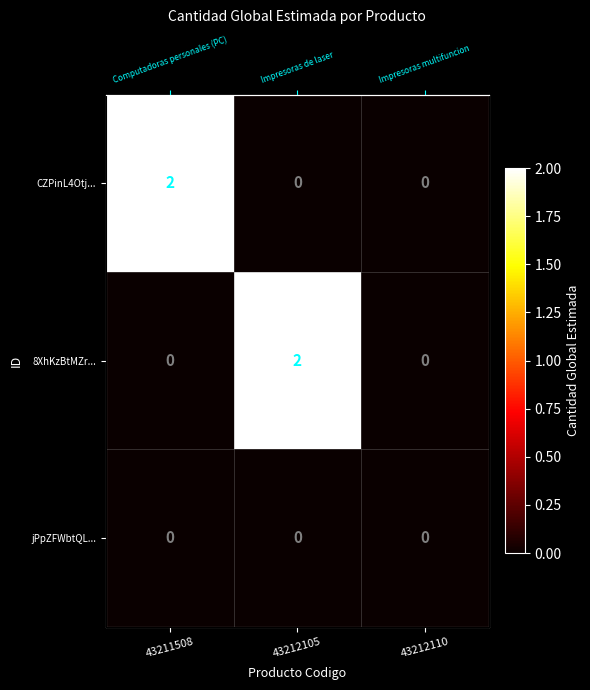

Which category has the lowest value across all series?

43212105